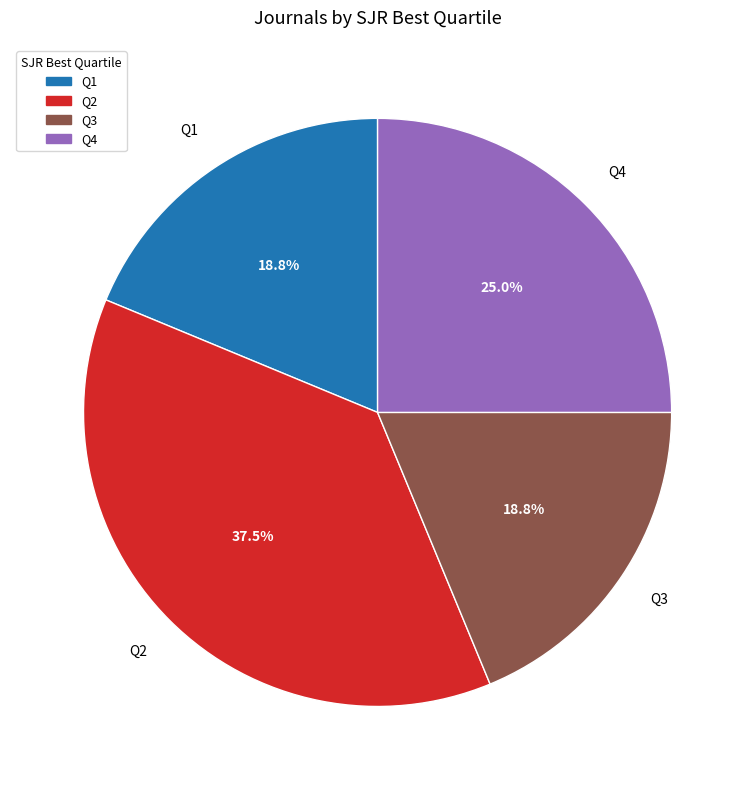

Do Q3 and Q4 together represent more than half of the pie?

No